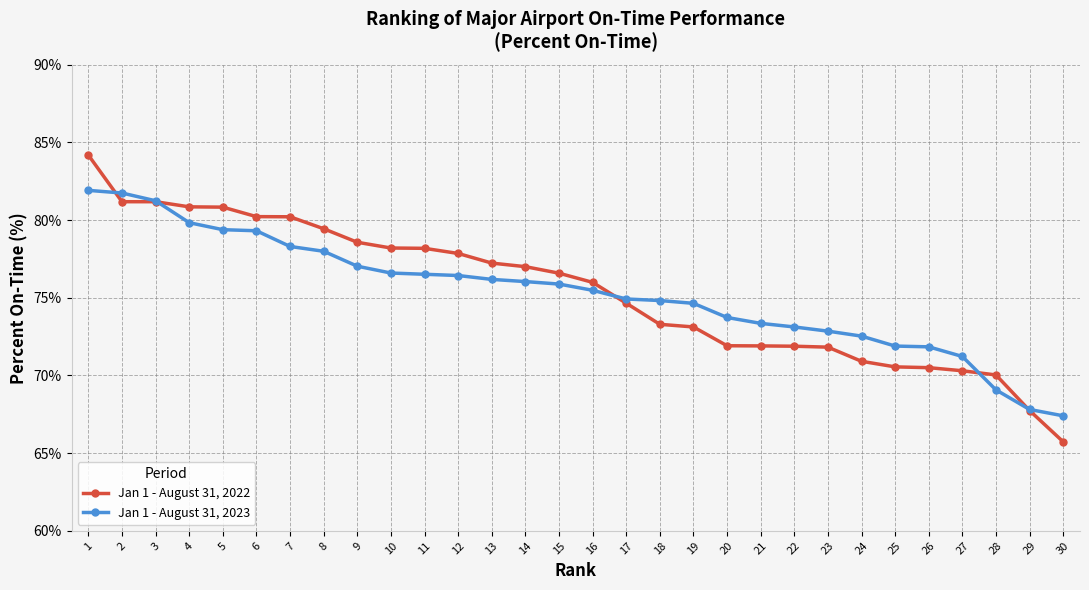

Rank the series by their maximum value, from highest to lowest.

Jan 1 - August 31, 2022, Jan 1 - August 31, 2023